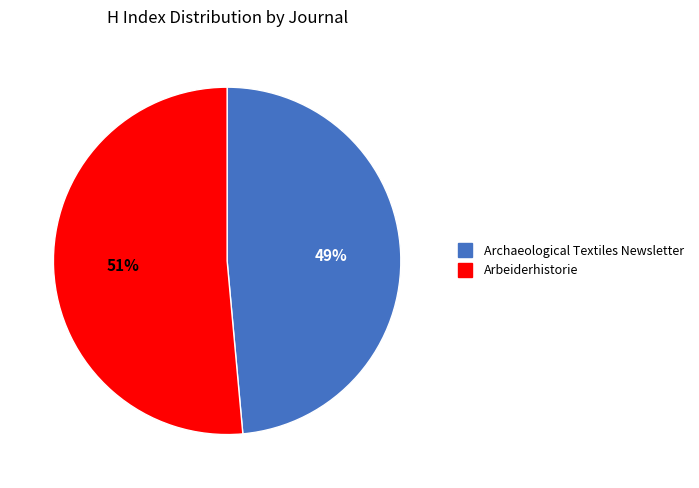

Is the sum of Arbeiderhistorie and Archaeological Textiles Newsletter greater than half?

Yes